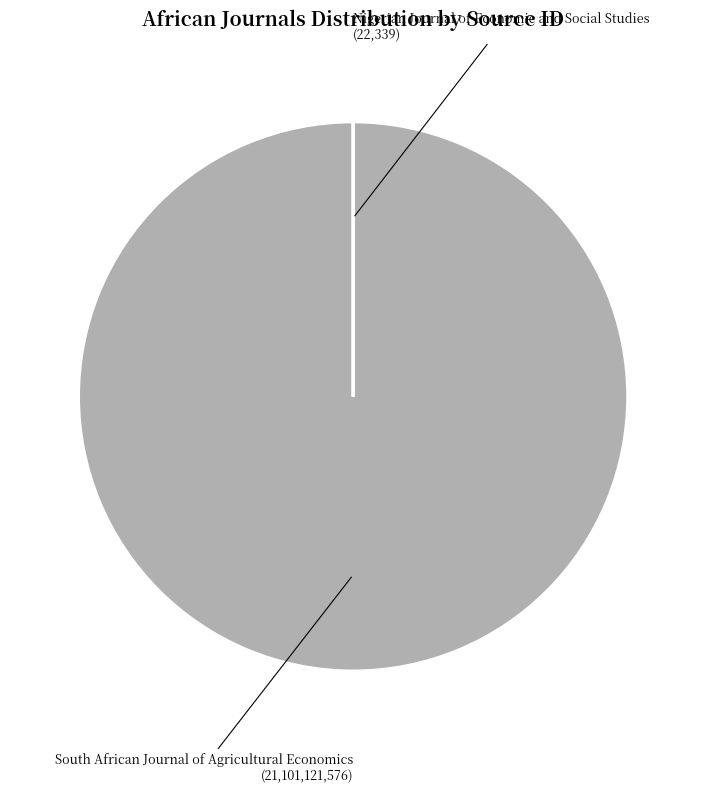

The South African Journal of Agricultural Economics (21,101,121,576) slice represents 93% of the pie. True or false?

False